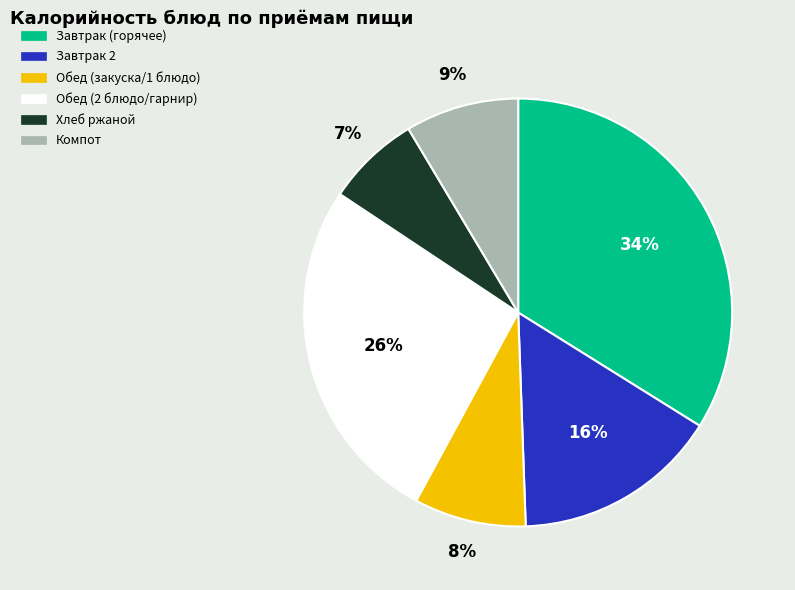

To the nearest percent, what is the difference between the largest and smallest slice percentages?

27%